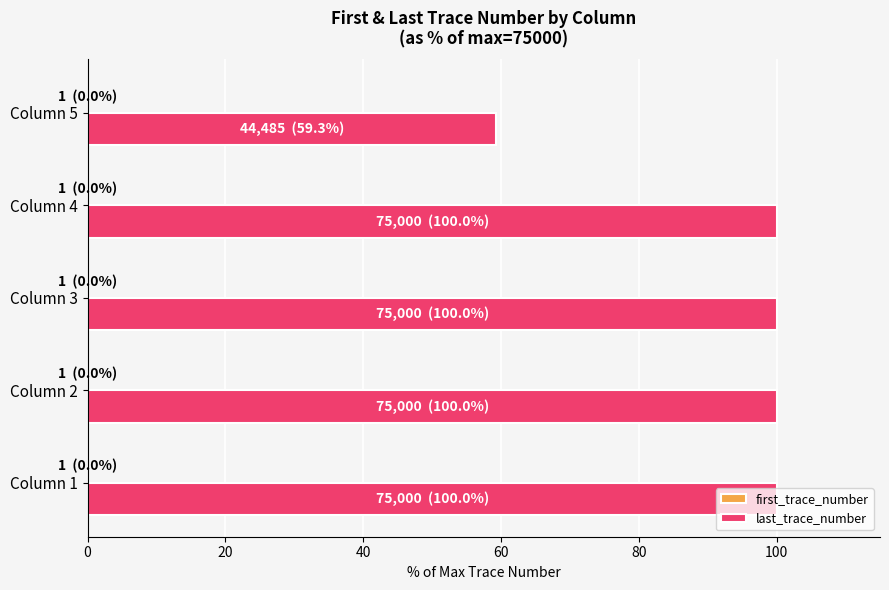

Which series changed the most between Column 2 and Column 5?

last_trace_number